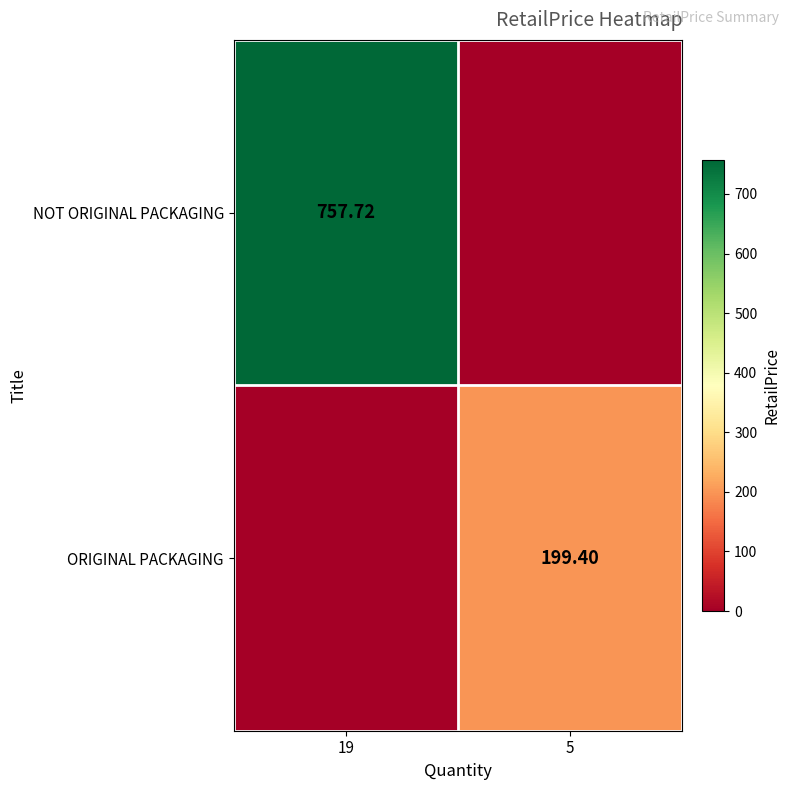

What is the difference between the highest and lowest values at 19?

757.7